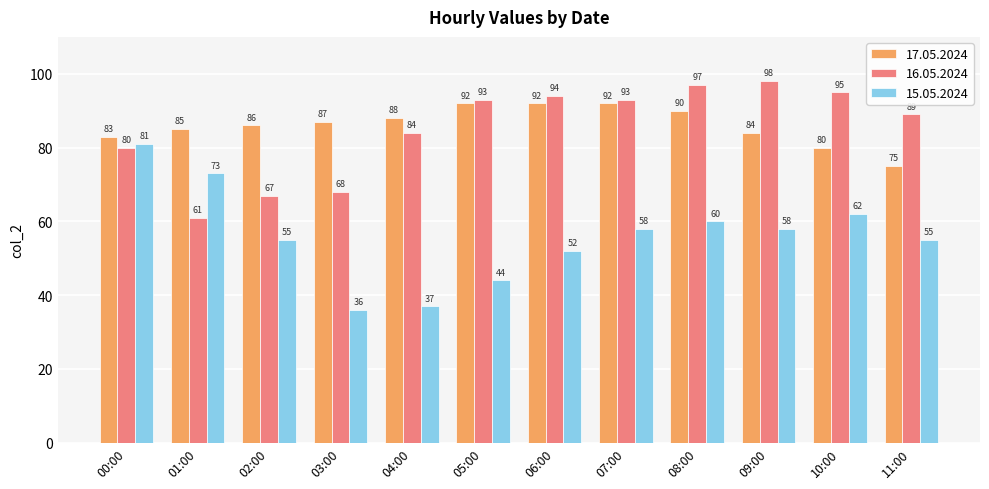

List the series in order of their peak value, highest first.

16.05.2024, 17.05.2024, 15.05.2024